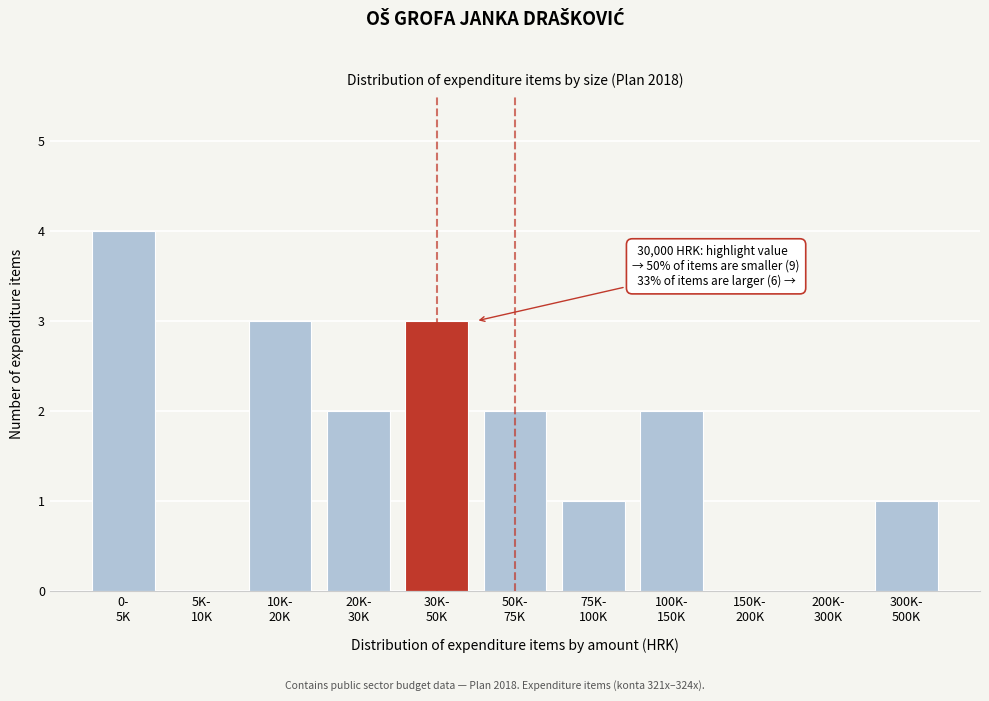

What is the greatest value displayed?

4